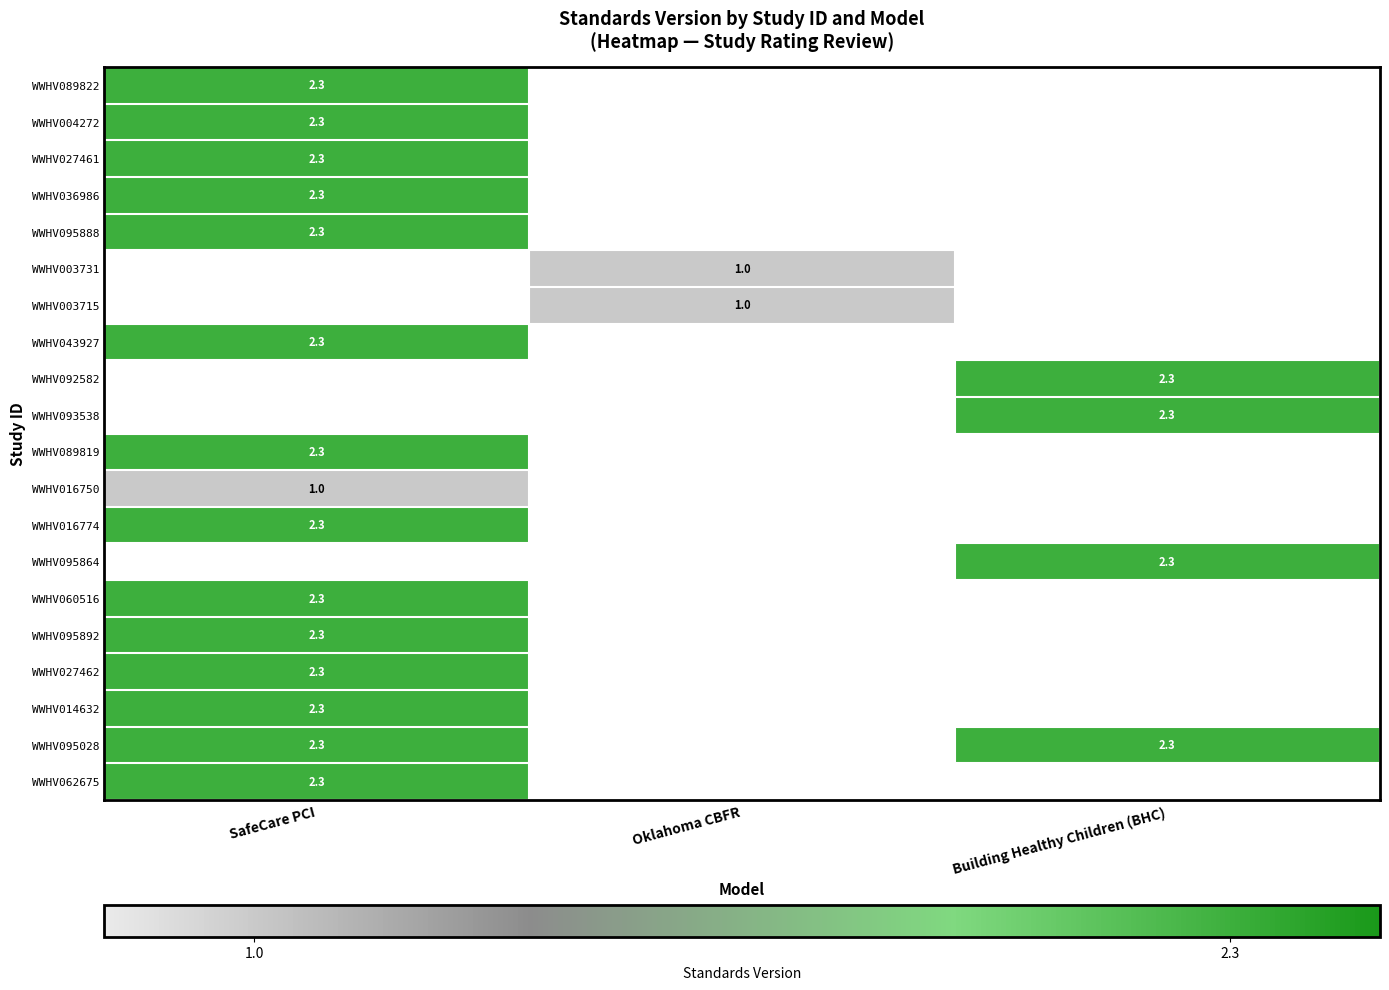

At which category does the chart reach its minimum across all series?

Oklahoma CBFR